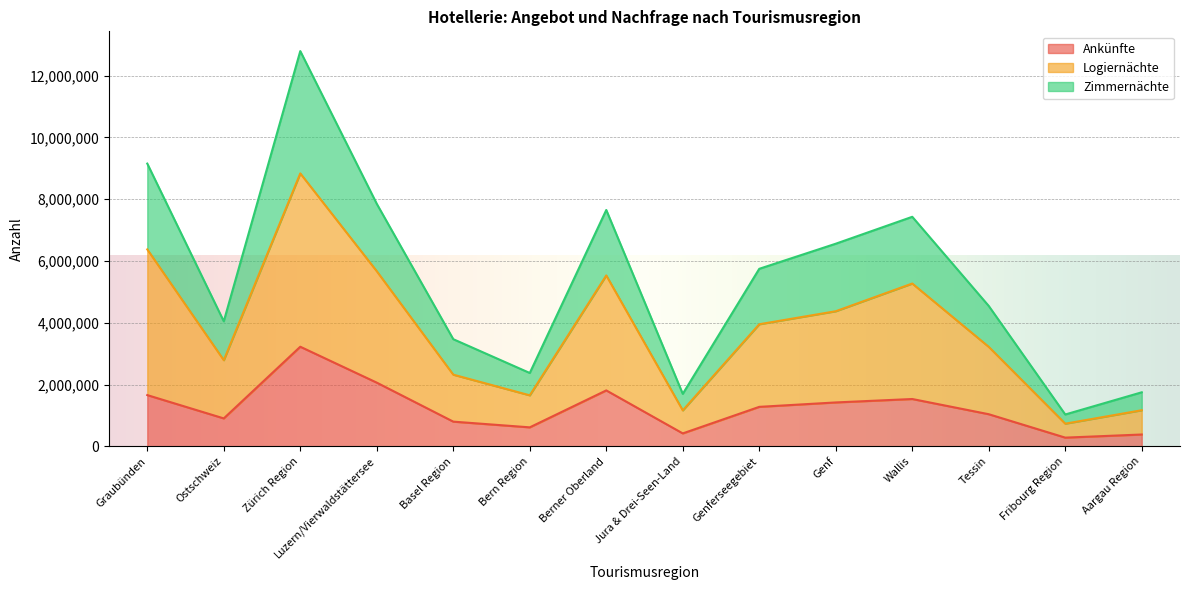

Is the value of Logiernächte at Genferseegebiet greater than the value of Zimmernächte at Luzern/Vierwaldstättersee?

No